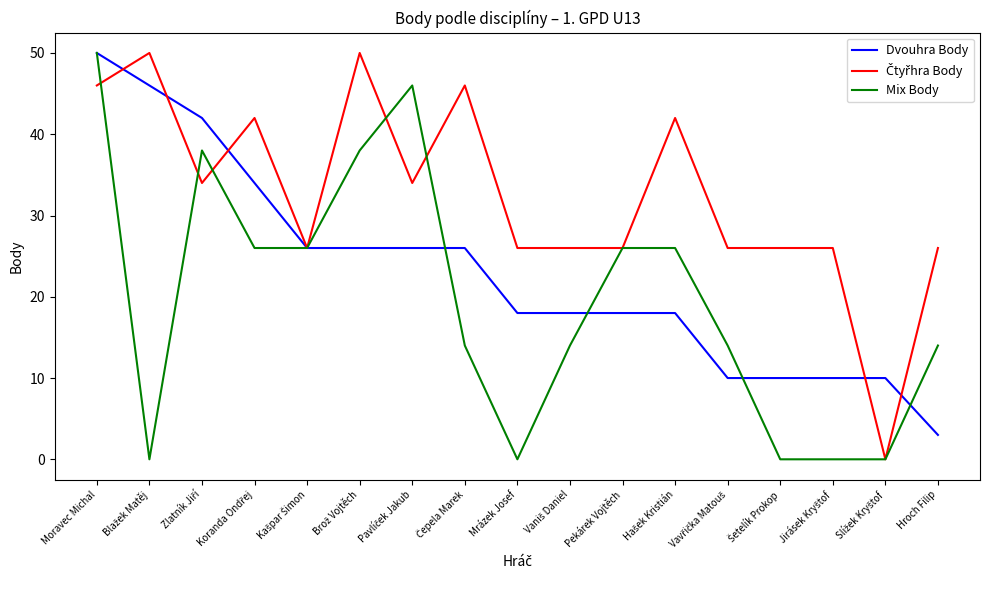

How many distinct data groups are displayed?

3